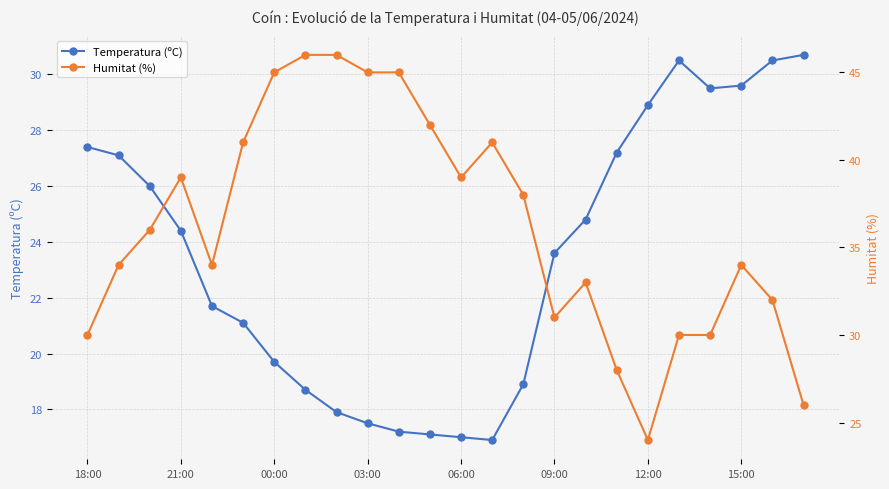

True or false: Temperatura (ºC) has more than 0 interior local peaks.

True